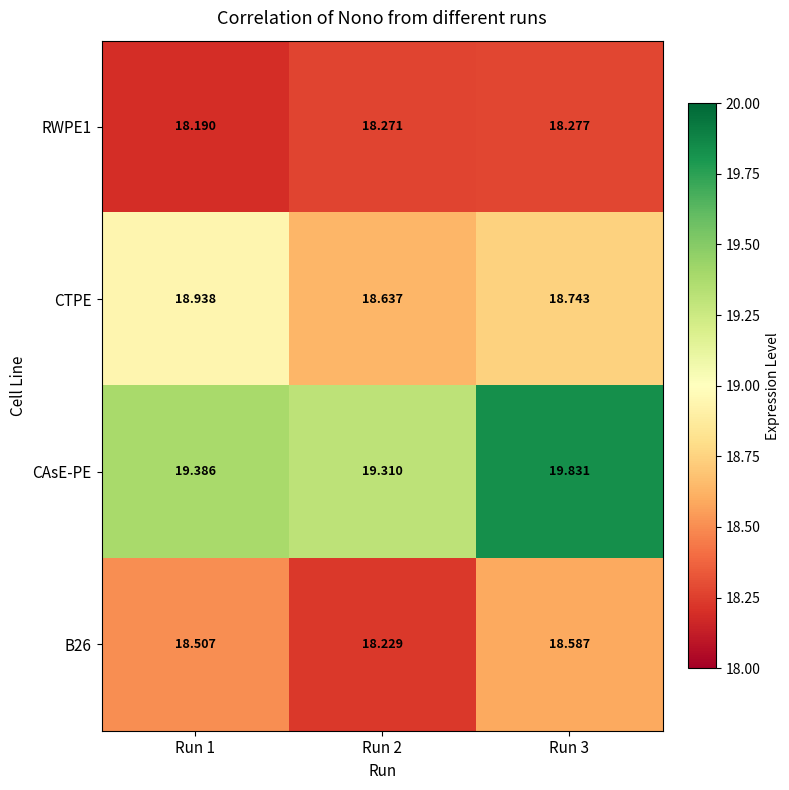

Which series has the largest range (max minus min)?

CAsE-PE